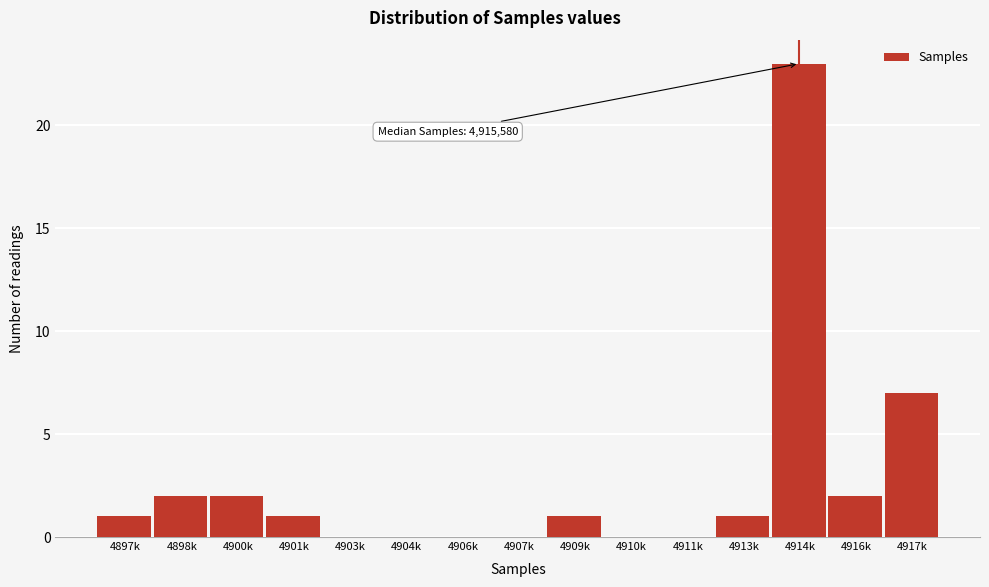

Reading right to left, extract all data points from this chart.

4917k=7	4916k=2	4914k=23	4913k=1	4911k=0	4910k=0	4909k=1	4907k=0	4906k=0	4904k=0	4903k=0	4901k=1	4900k=2	4898k=2	4897k=1